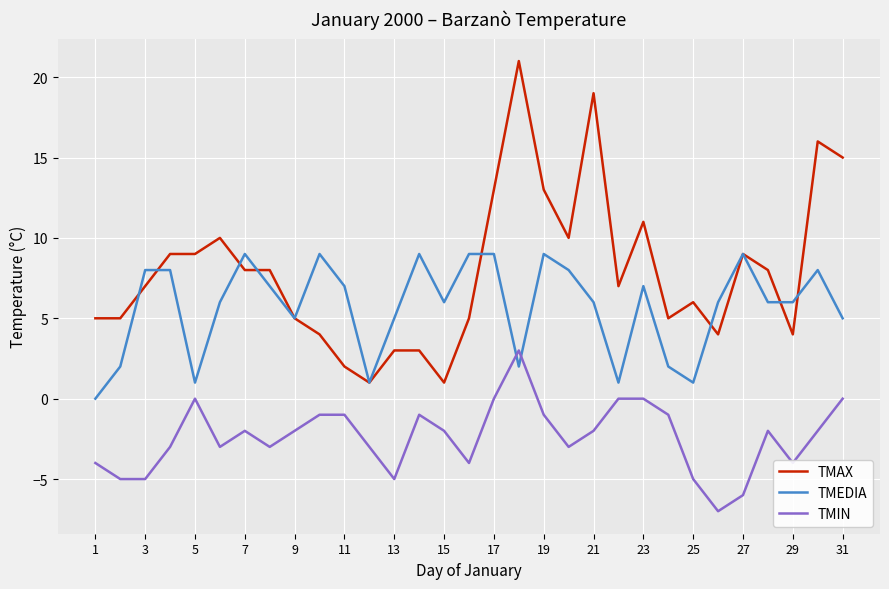

What is the difference between the maximum and second lowest values in the TMAX series?

20